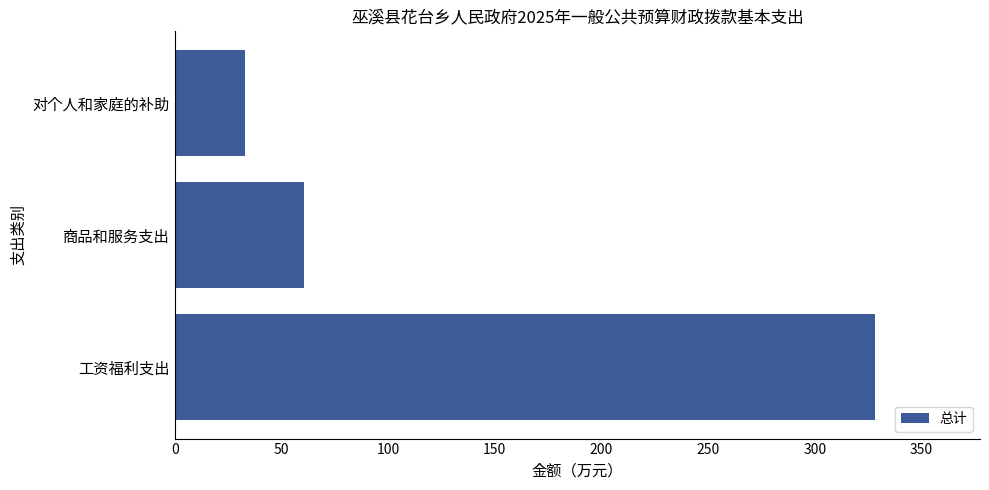

Rank the categories by value from lowest to highest.

对个人和家庭的补助, 商品和服务支出, 工资福利支出